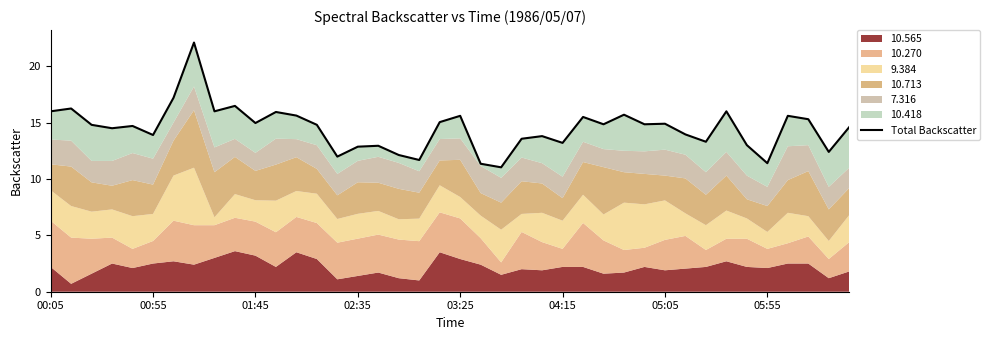

How many data points are less than 14?

16